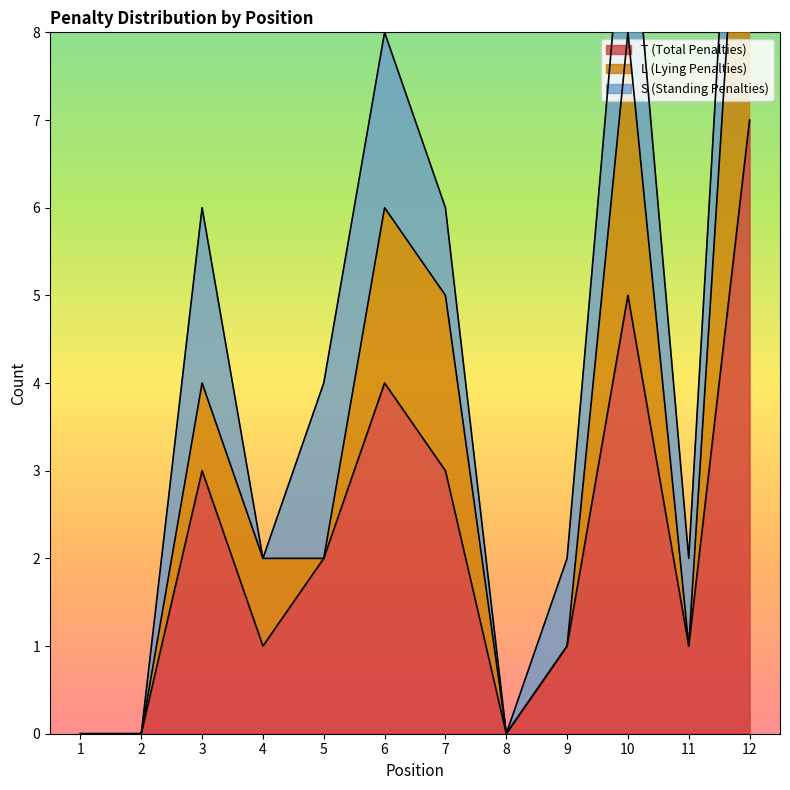

The value of T (Total Penalties) at 10 is 8. True or false?

False